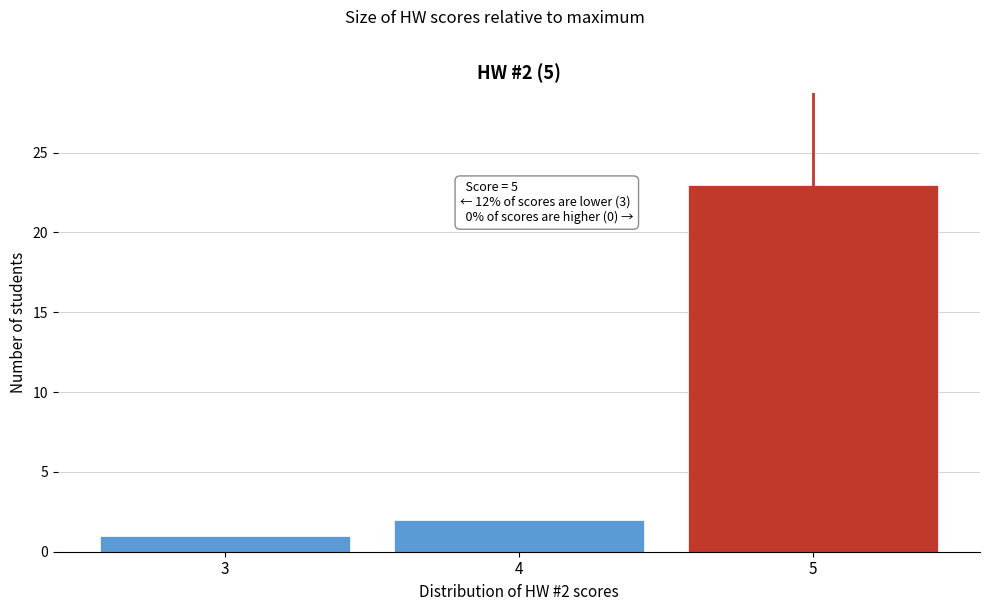

Which range on the x-axis has the tallest bar?

4.5 to 5.5